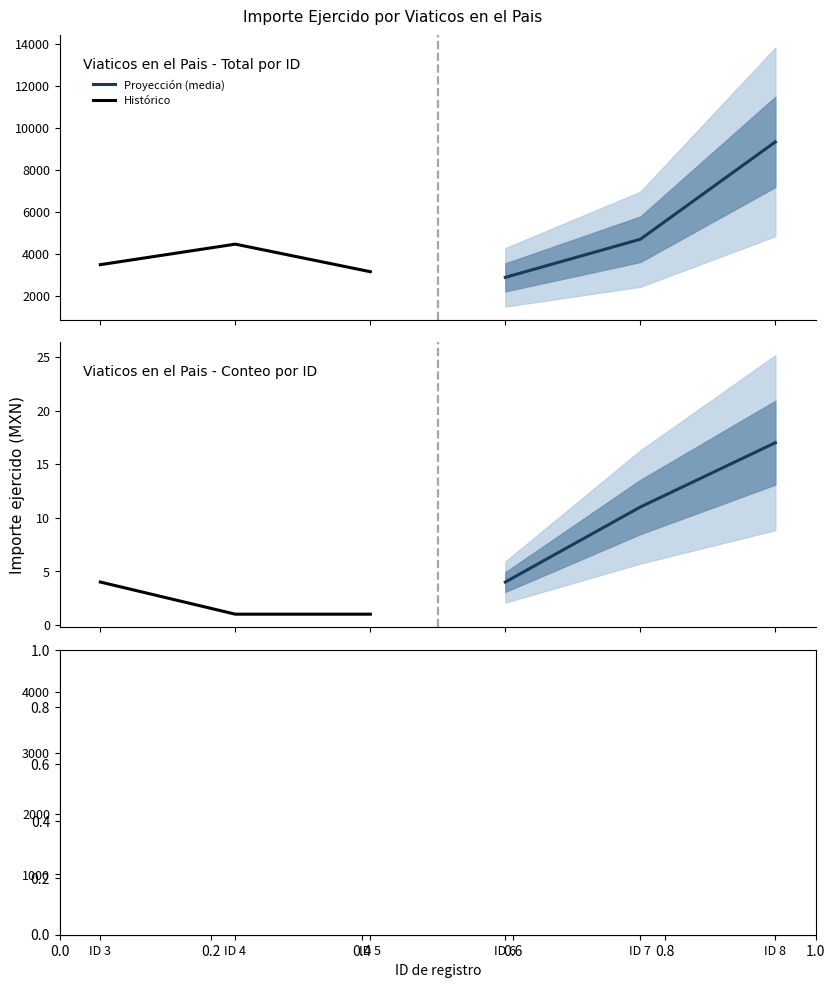

Is the value of Histórico at ID 3 greater than the value of Proyección (media) at ID 5?

Yes